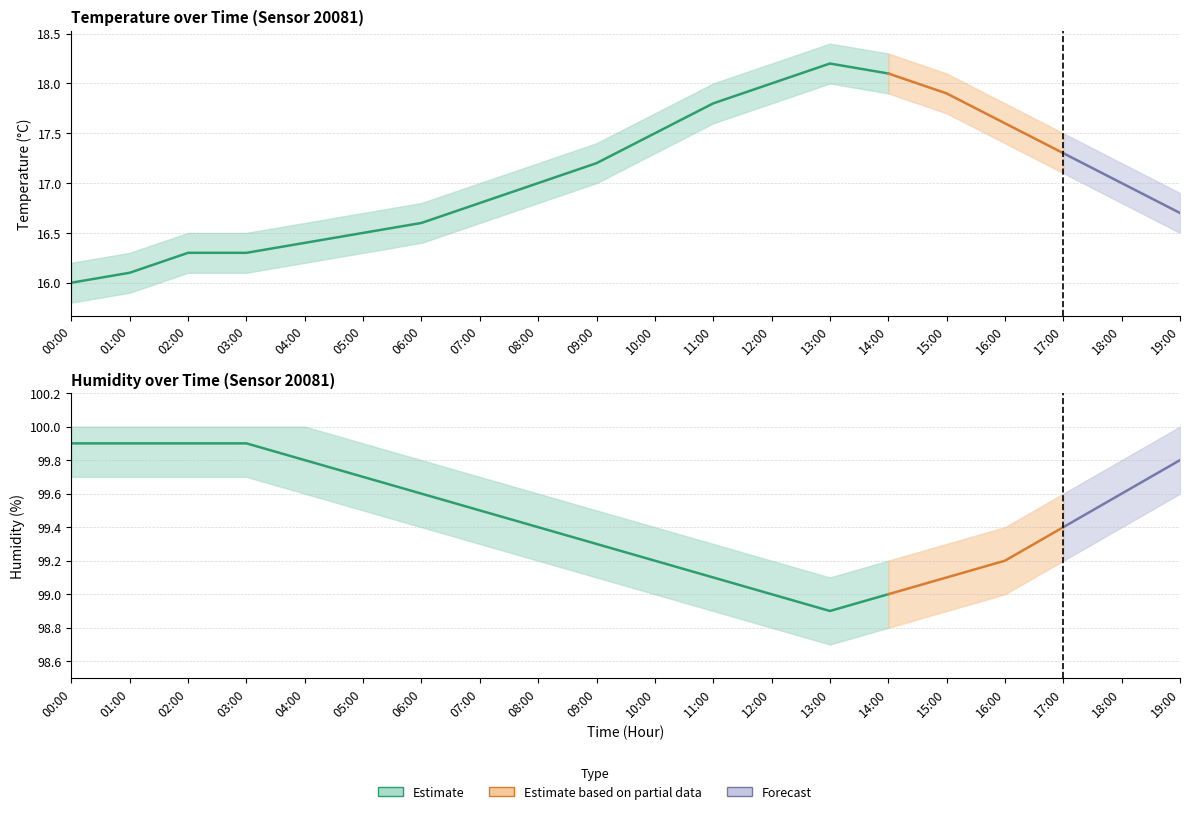

Which series changed the most between 11:00 and 19:00?

temperature